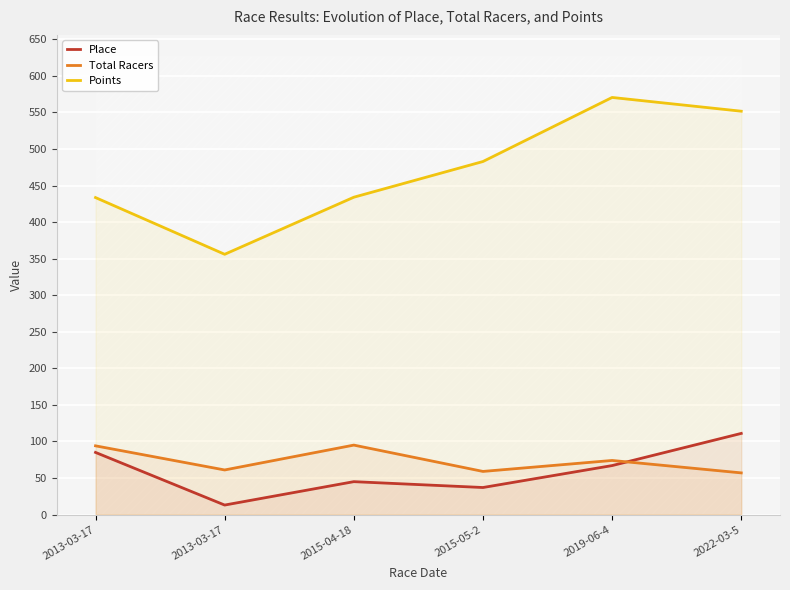

True or false: Total Racers has more than 2 interior local peaks.

False